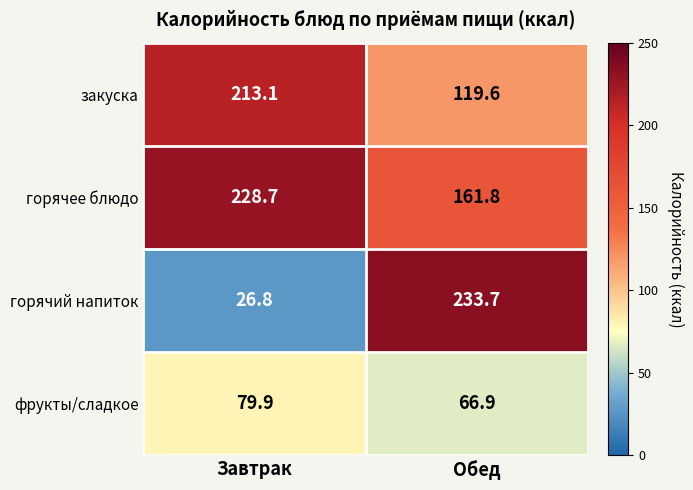

True or false: горячее блюдо has a value of 316.8 at Завтрак.

False